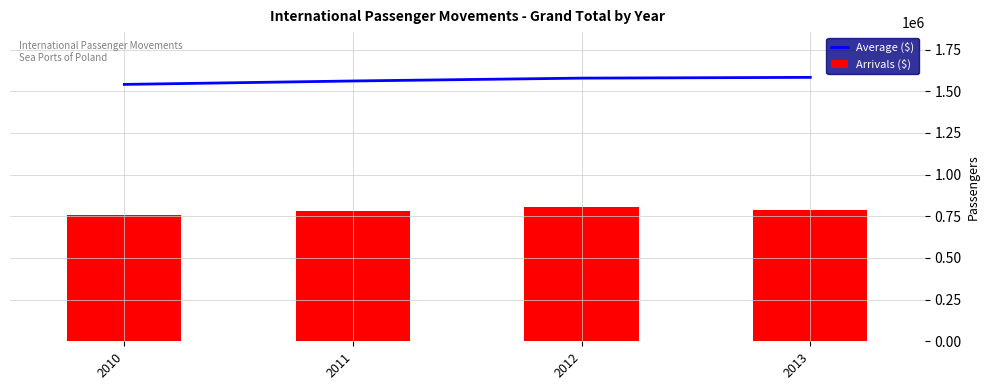

Rank the series by their average value, from highest to lowest.

Average ($), Arrivals ($)